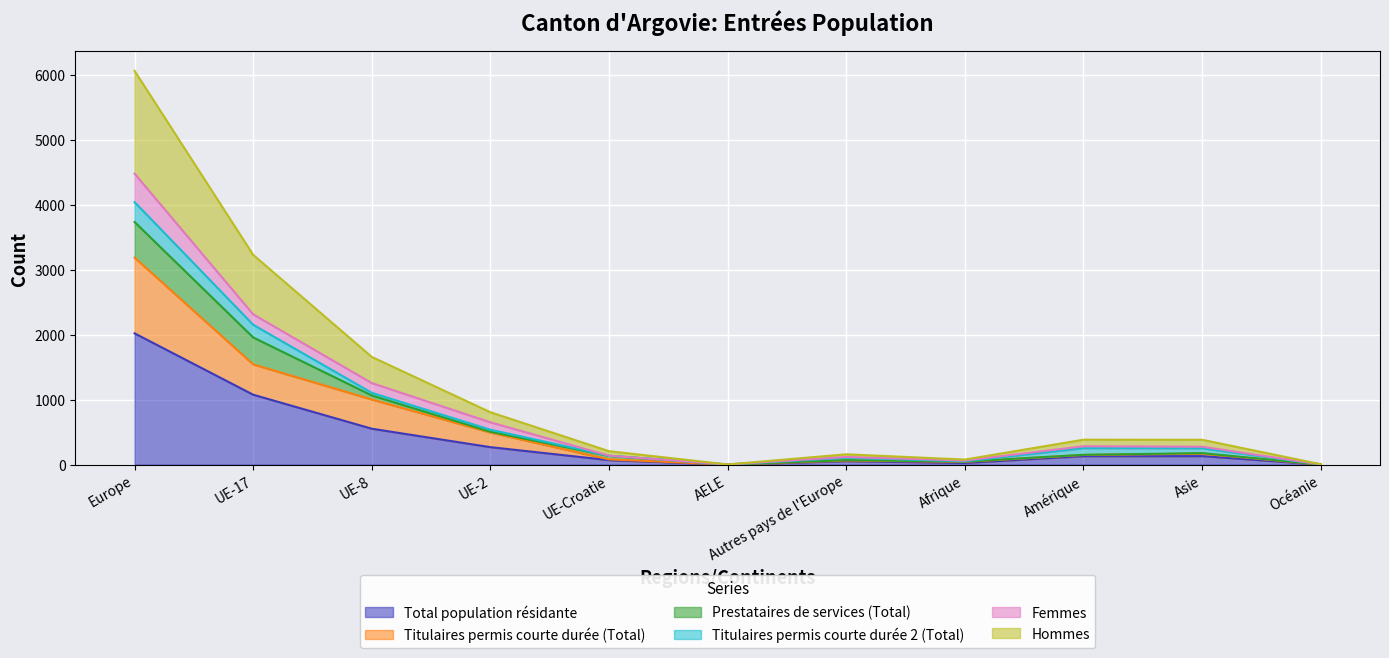

What is the highest value of the Total population résidante series?

2022